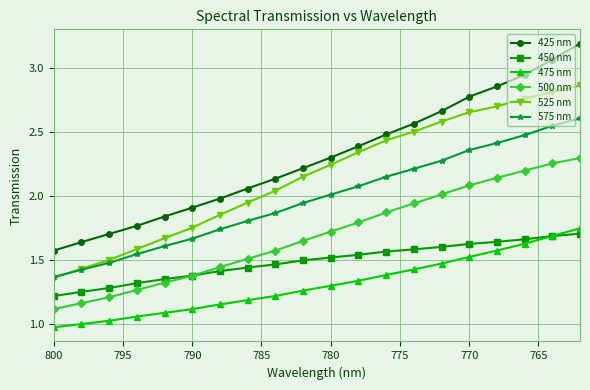

What is the value of the 500 nm point at the 2nd from the left?

1.2